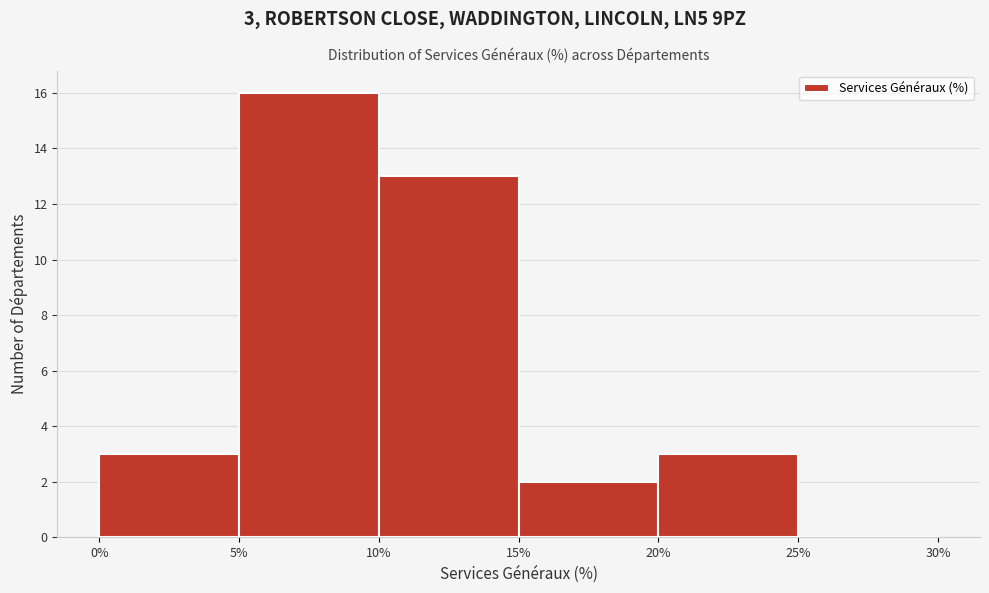

Over which range of the x-axis is the bar tallest?

5% to 10%